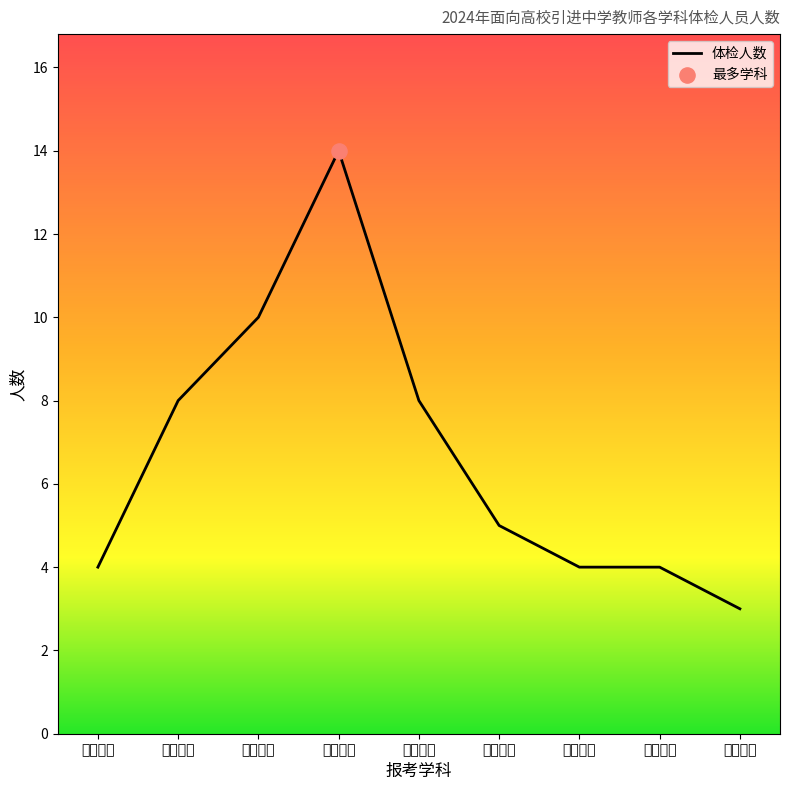

Between 高中物理 and 高中政治, which is larger?

高中物理